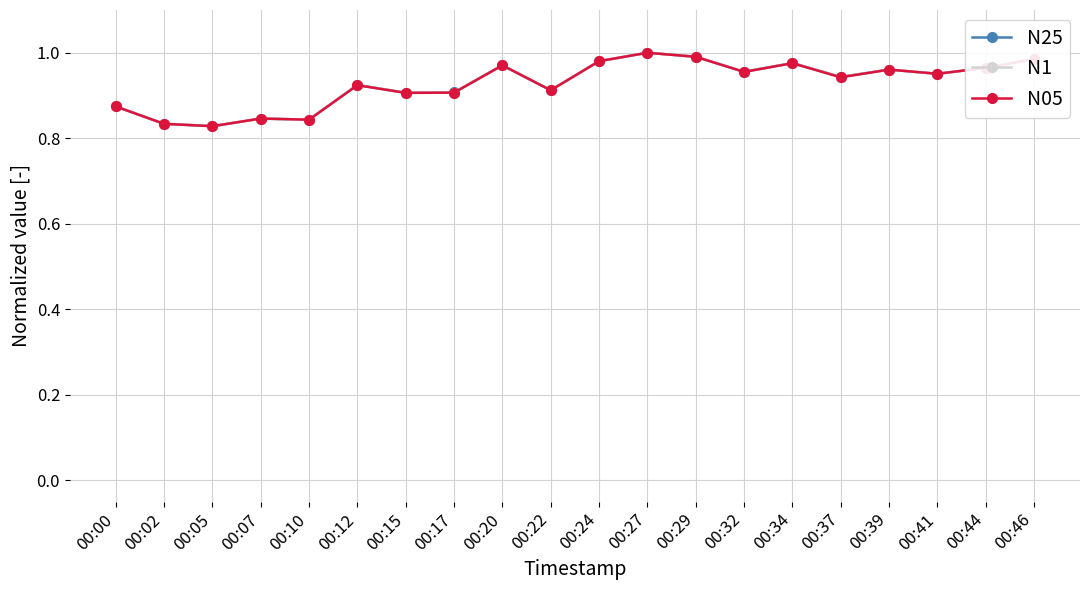

Is it true that N05 equals 0.4 at 00:32?

False